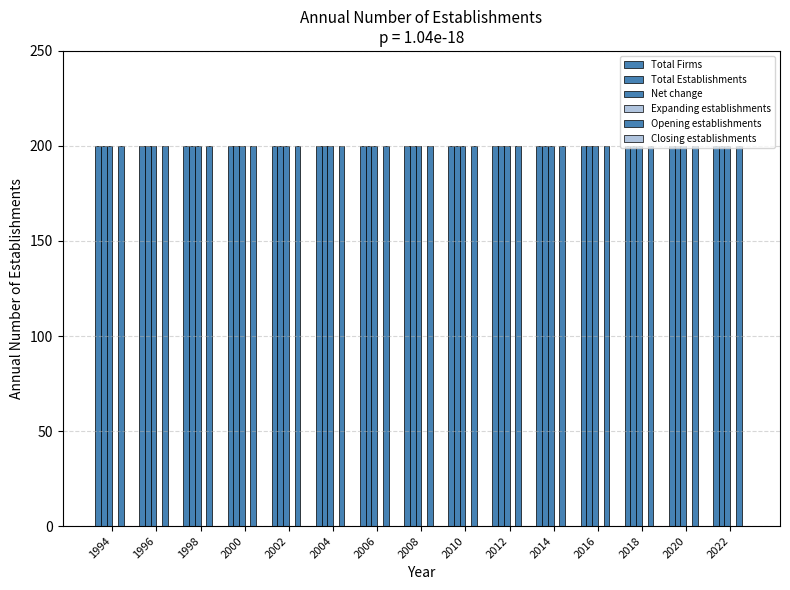

Rank the categories by Total Establishments value from highest to lowest.

1994, 1996, 1998, 2000, 2002, 2004, 2006, 2008, 2010, 2012, 2014, 2016, 2018, 2020, 2022